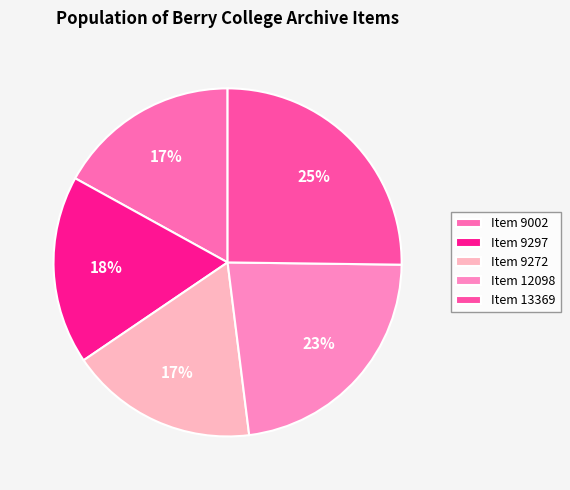

Is there any slice that represents more than half of the pie?

No